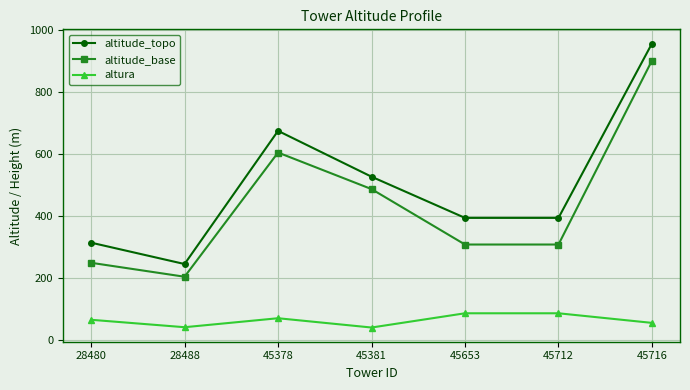

List the series in order of their peak value, highest first.

altitude_topo, altitude_base, altura